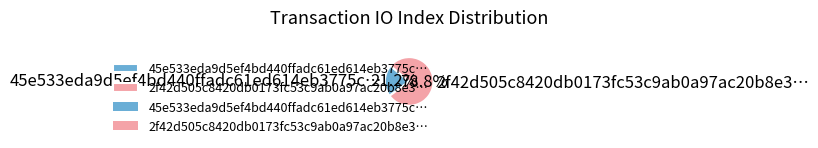

Do 45e533eda9d5ef4bd440ffadc61ed614eb3775c… and 2f42d505c8420db0173fc53c9ab0a97ac20b8e3… together represent more than half of the pie?

Yes